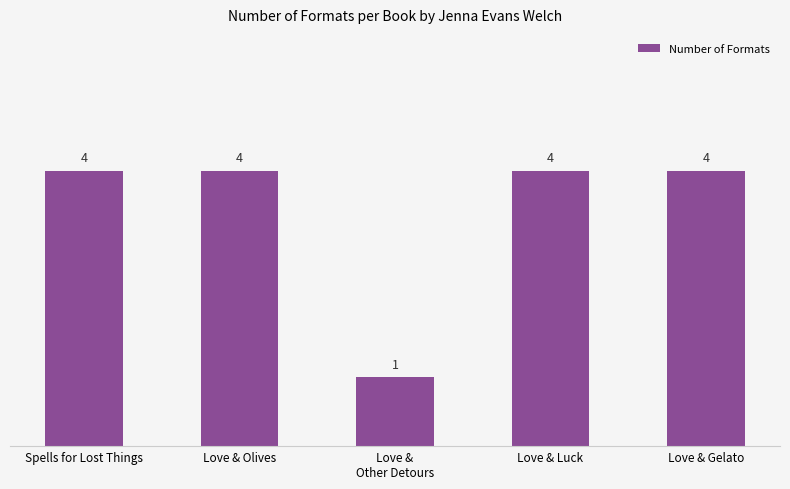

What is the change in value from Love &
Other Detours to Love & Gelato?

+3